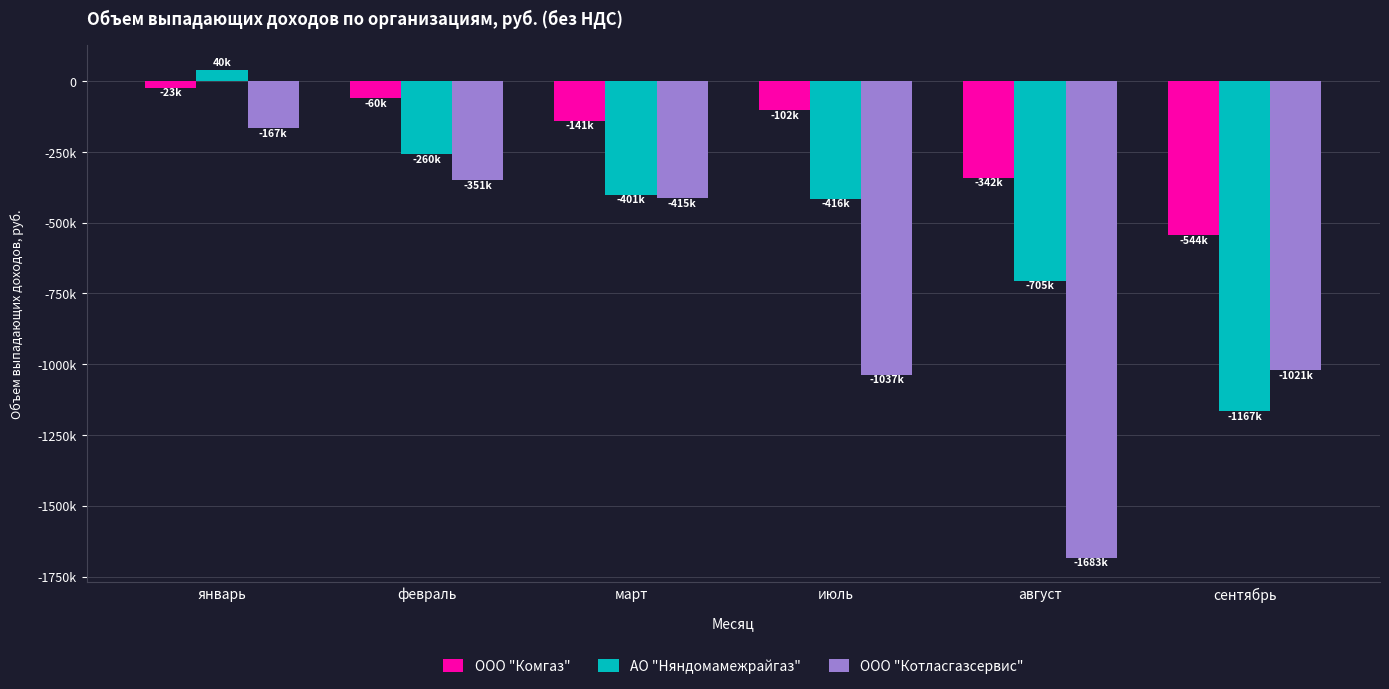

Does the chart contain any negative values?

Yes